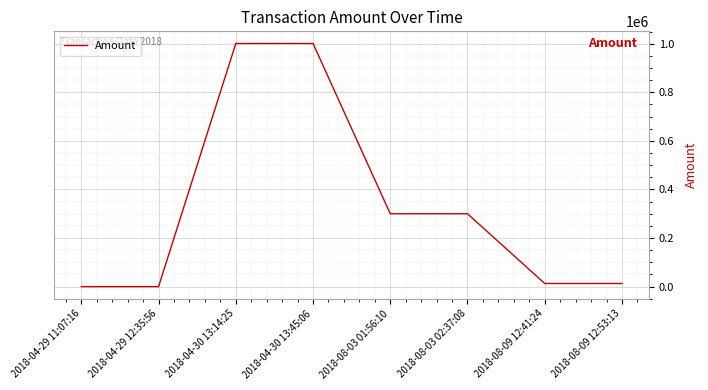

The value at 2018-04-30 13:14:25 is 1001100.0. True or false?

True